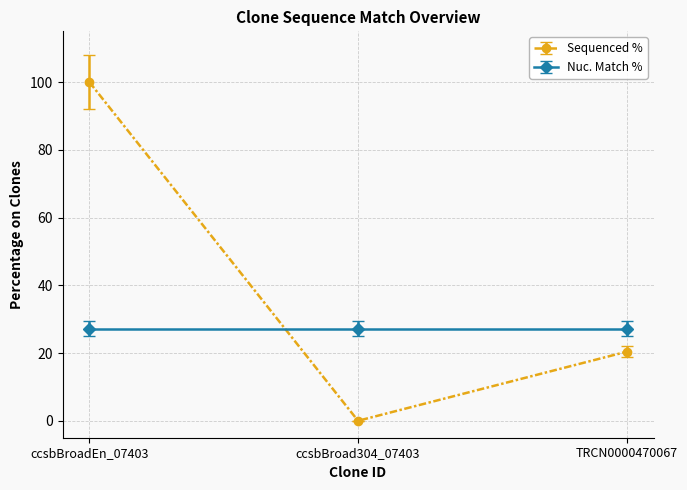

What is the value of the Nuc. Match % point at the 3rd from the left?

27.2